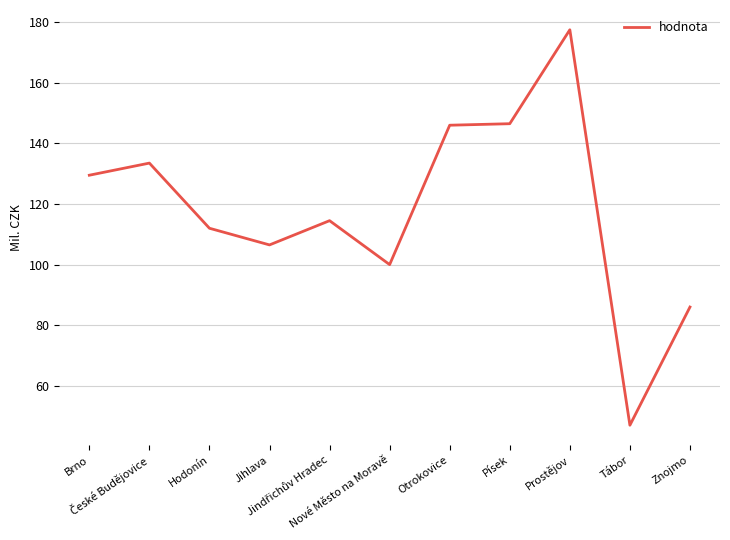

Count the number of data series in this chart.

1